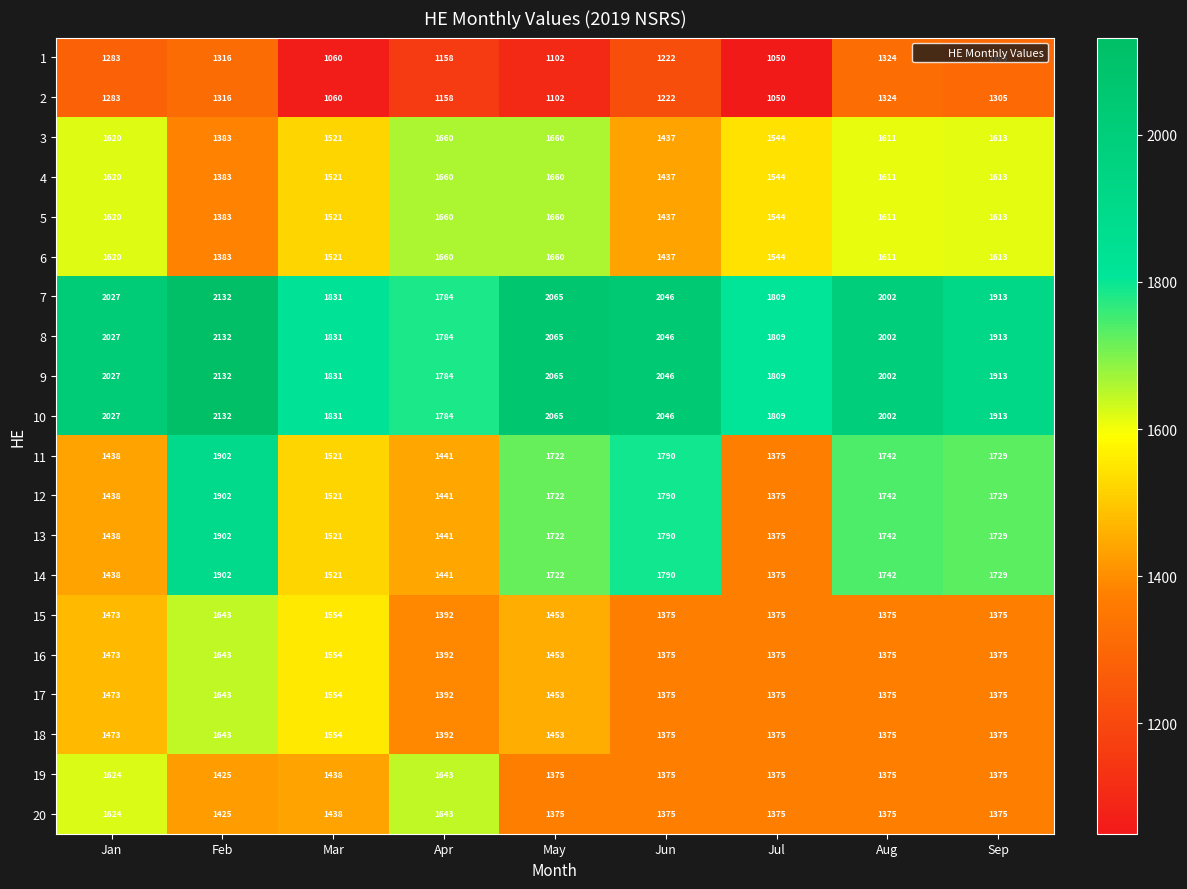

What value does the 15 series have at Apr?

1392